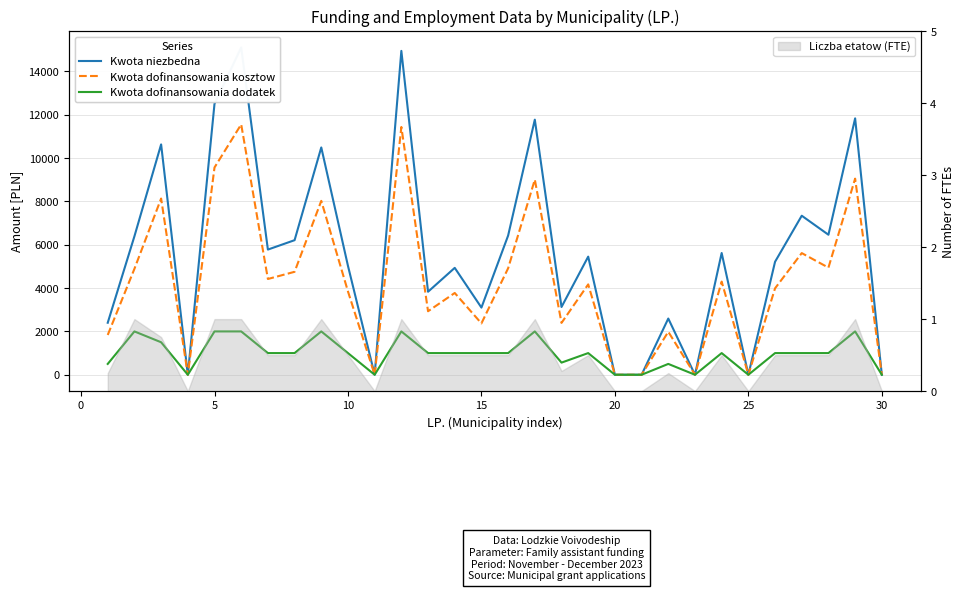

True or false: Kwota dofinansowania kosztow and Kwota niezbedna intersect in this chart.

False